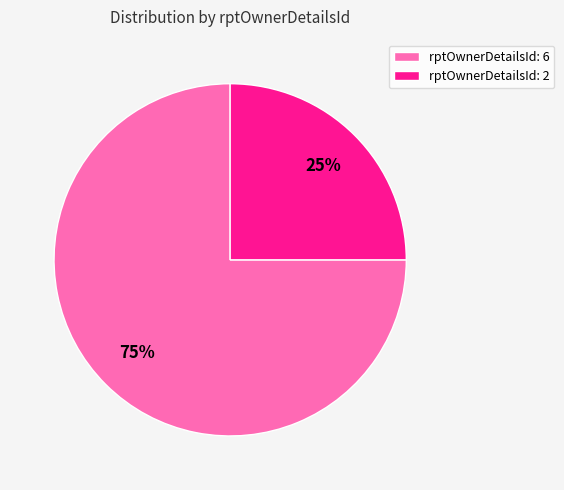

What is the majority slice?

rptOwnerDetailsId: 6